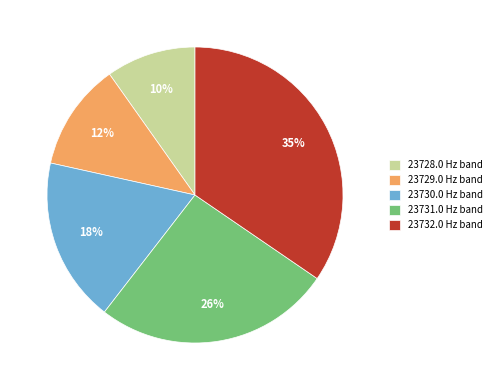

Approximately how many times larger is the value at 23732.0 Hz band compared to 23729.0 Hz band?

2.9